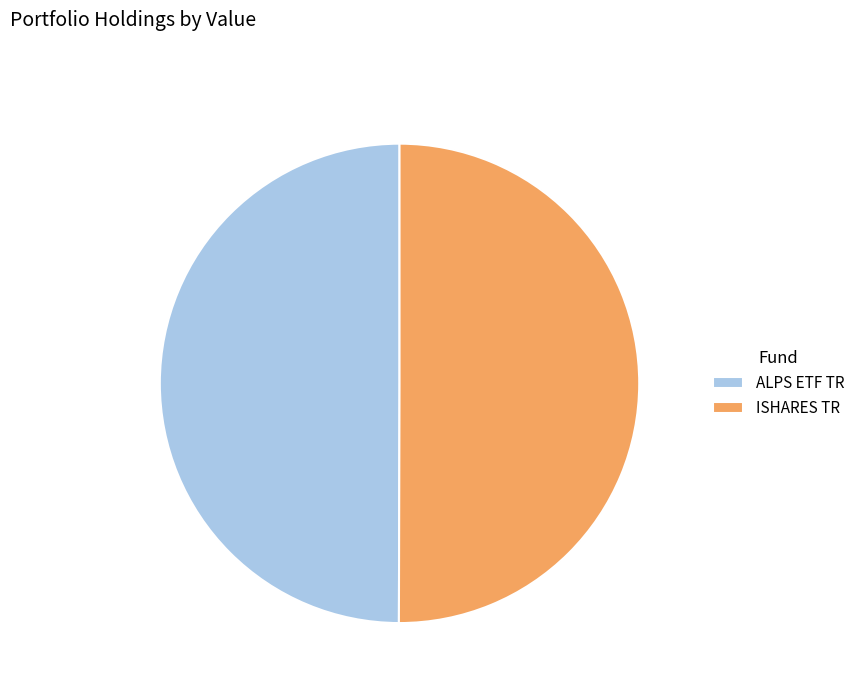

Combined, do ISHARES TR and ALPS ETF TR account for over 50%?

Yes